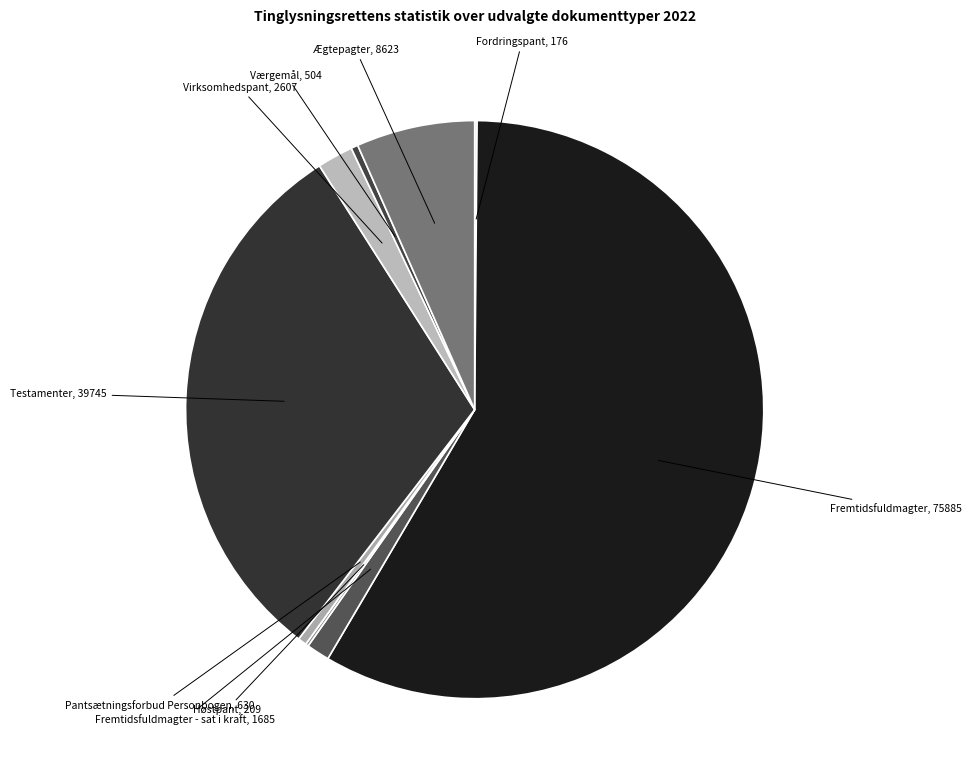

Is the sum of Fremtidsfuldmagter - sat i kraft and Testamenter greater than half?

No